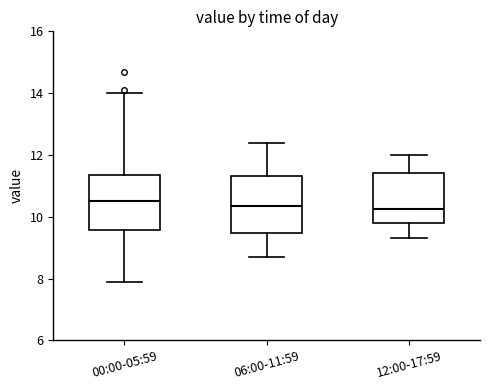

Reading left to right, transcribe this box plot: for each box, give where its median line is, the range the box spans, and where its two whiskers end, as read against the y-axis. The values are not printed on the chart, so give them approximately, as read against the axis.

00:00-05:59: median 10.6, box 9.6 to 11.4, whiskers 8.0 to 14.0
06:00-11:59: median 10.4, box 9.4 to 11.4, whiskers 8.8 to 12.4
12:00-17:59: median 10.2, box 9.8 to 11.4, whiskers 9.4 to 12.0